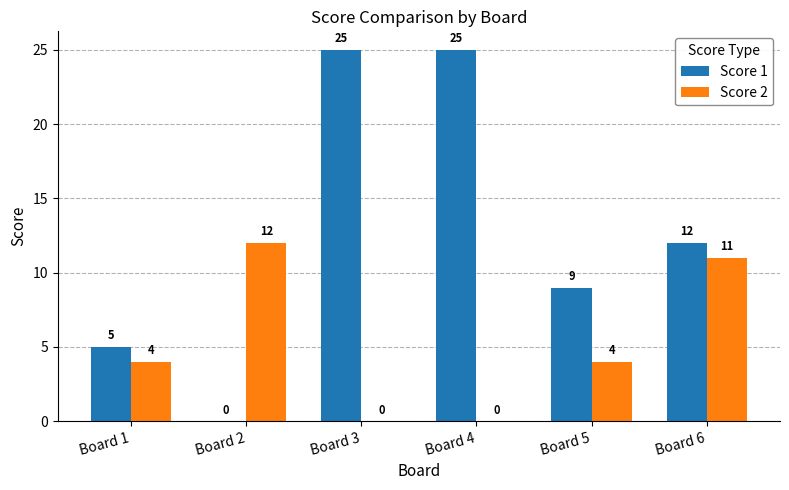

What is the spread (max minus min) of values at Board 3?

25